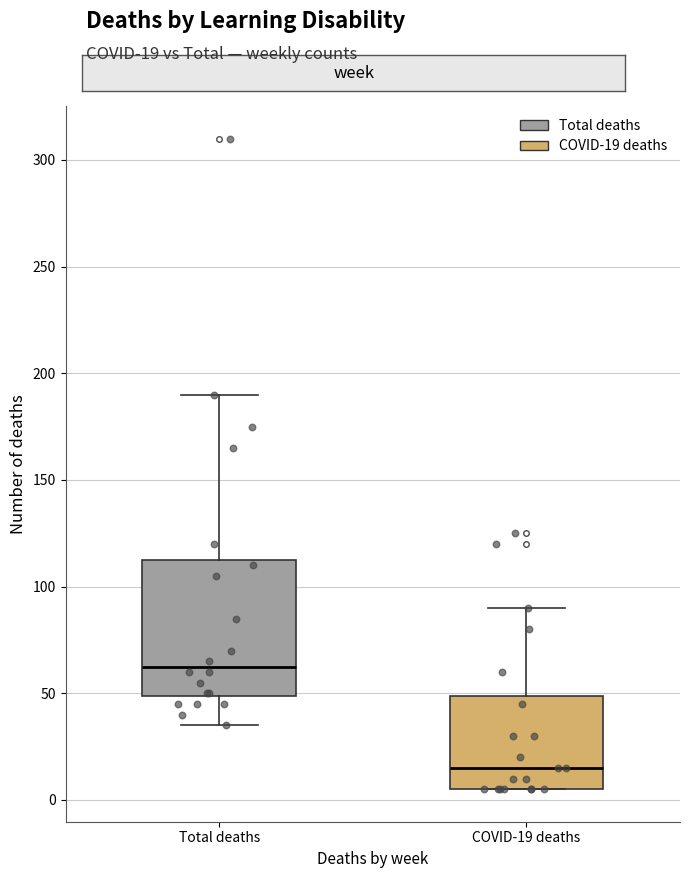

Reading left to right, read every box against the y-axis: the position of its median line, the range the box covers, and the ends of its whiskers. The values are not printed on the chart, so give them approximately, as read against the axis.

Total deaths: median 65, box 50 to 115, whiskers 35 to 190
COVID-19 deaths: median 15, box 5 to 50, whiskers 5 to 90